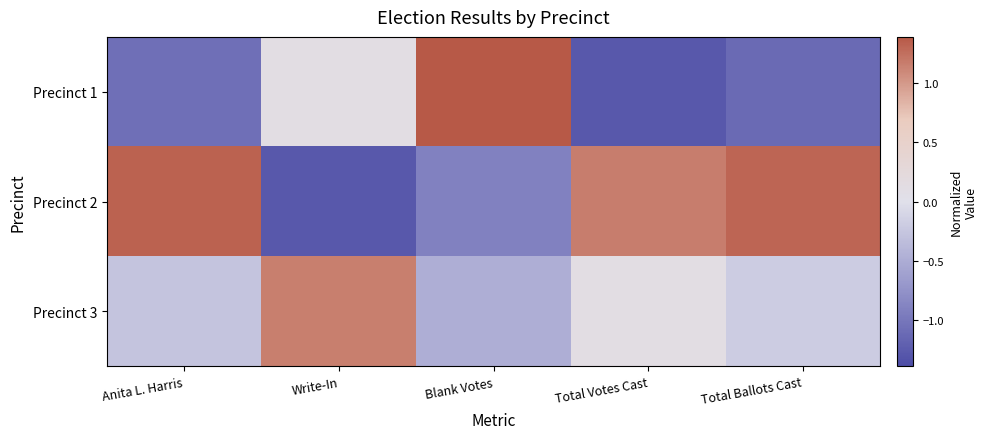

List the series in order of their overall mean, lowest first.

Precinct 1, Precinct 3, Precinct 2